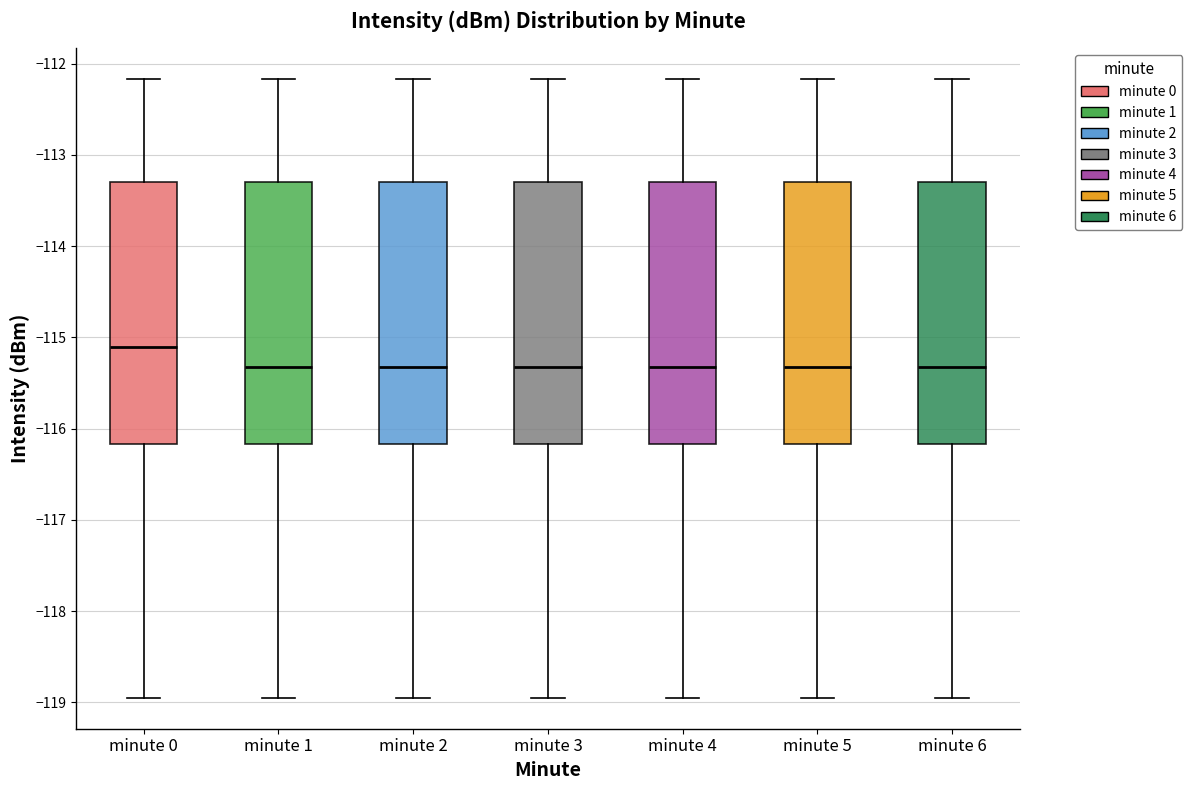

Reading left to right, read every box against the y-axis: the position of its median line, the range the box covers, and the ends of its whiskers. The values are not printed on the chart, so give them approximately, as read against the axis.

minute 0: median -115.1, box -116.2 to -113.3, whiskers -118.9 to -112.2
minute 1: median -115.3, box -116.2 to -113.3, whiskers -118.9 to -112.2
minute 2: median -115.3, box -116.2 to -113.3, whiskers -118.9 to -112.2
minute 3: median -115.3, box -116.2 to -113.3, whiskers -118.9 to -112.2
minute 4: median -115.3, box -116.2 to -113.3, whiskers -118.9 to -112.2
minute 5: median -115.3, box -116.2 to -113.3, whiskers -118.9 to -112.2
minute 6: median -115.3, box -116.2 to -113.3, whiskers -118.9 to -112.2